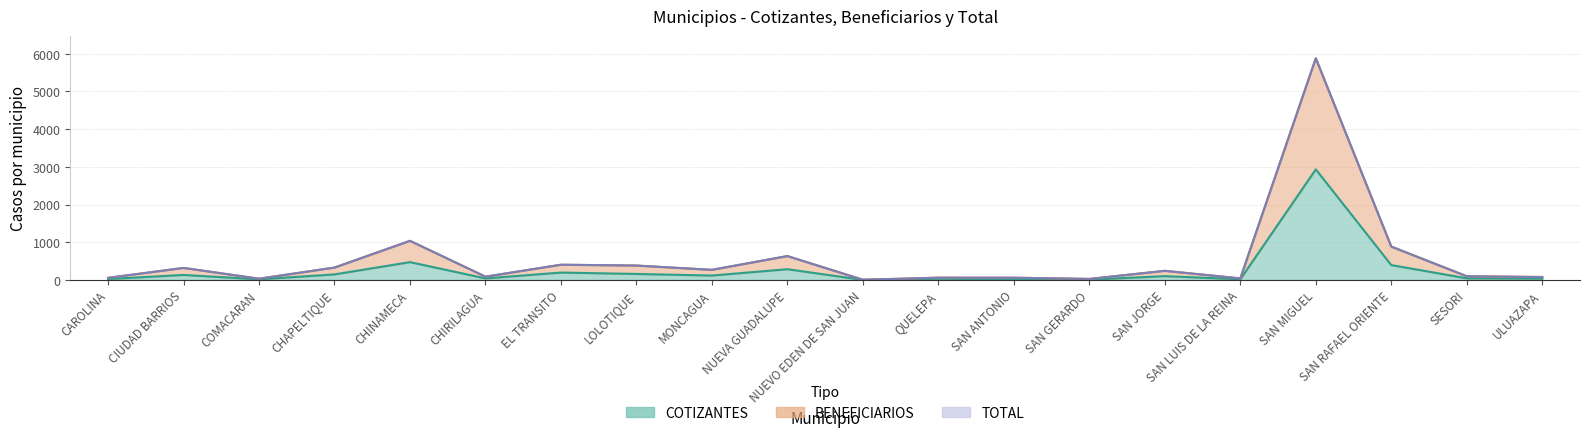

In COTIZANTES, how many points are lower than both neighbors (excluding endpoints)?

6